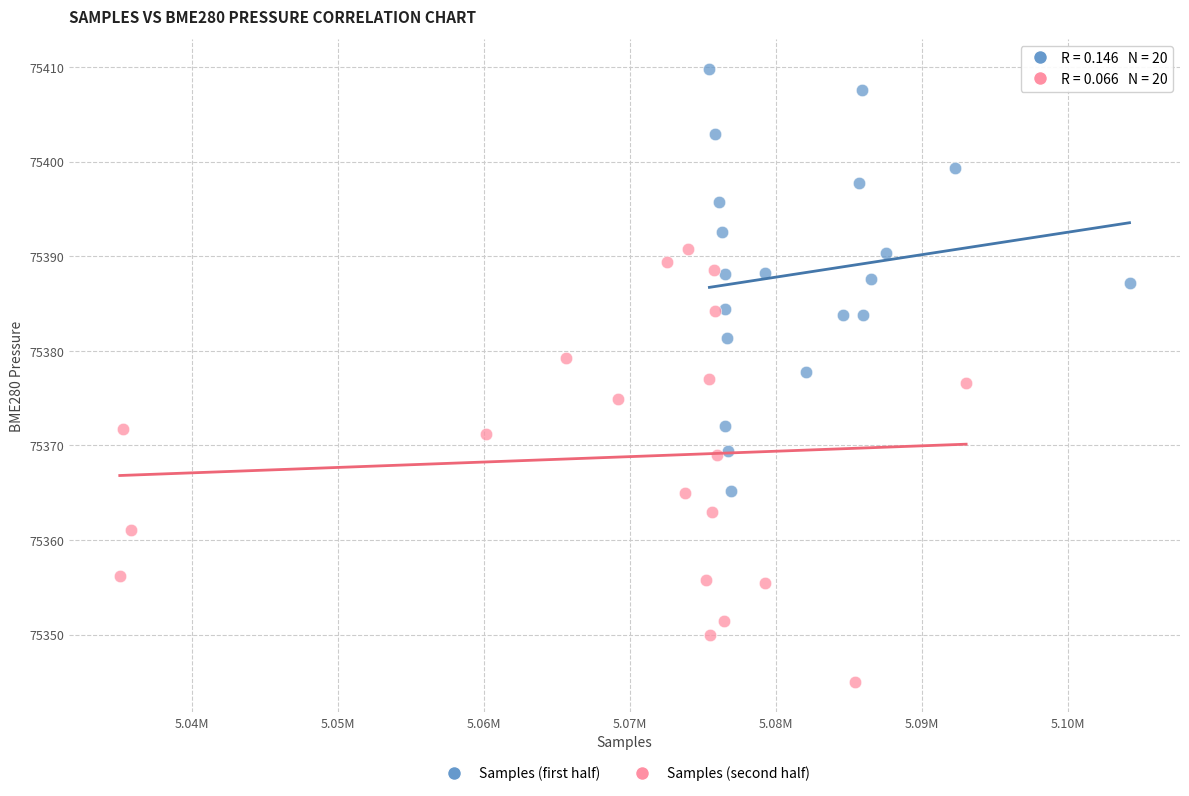

Which series contains the lowest Y value?

Samples (second half)